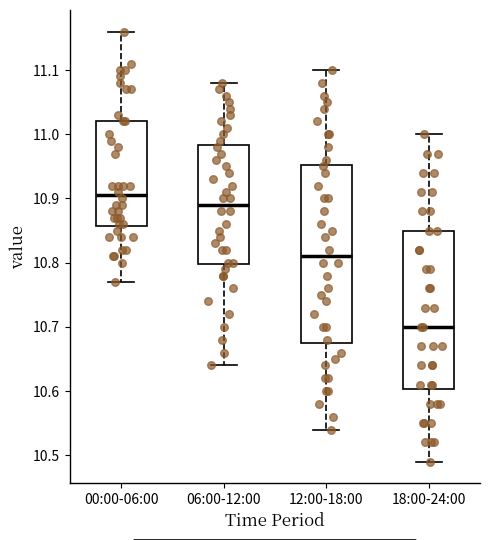

Comparing the boxes themselves (not the whiskers), which one is the tallest?

12:00-18:00